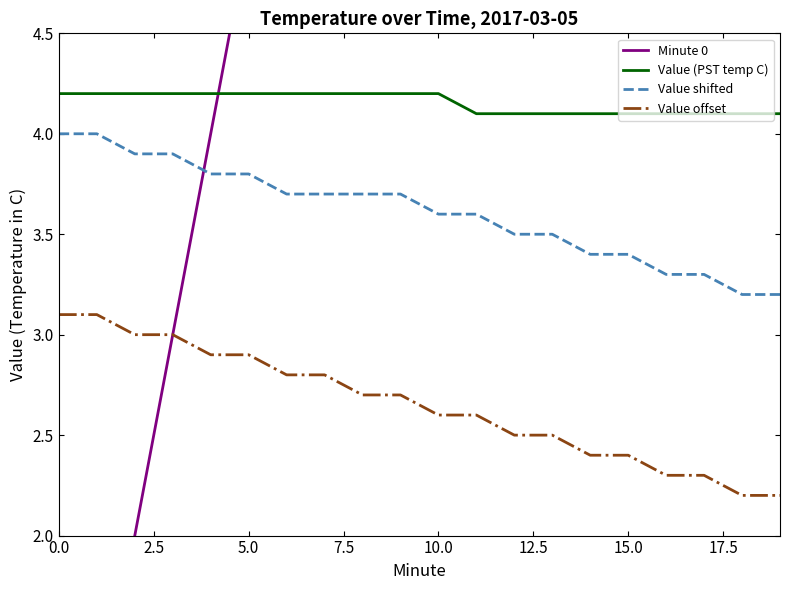

Which series changed the most between 11 and 19?

Minute 0